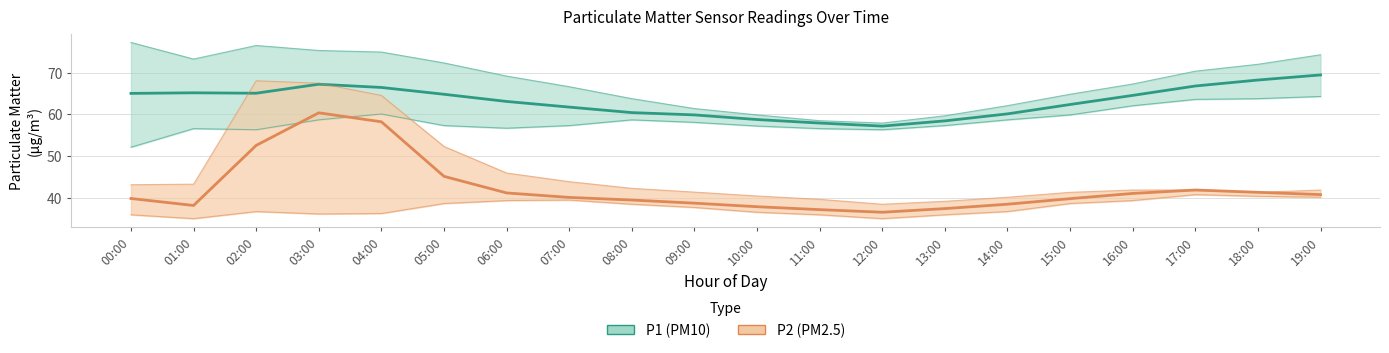

Reading left to right, list all the values displayed in this chart.

P1: 00:00=65.0	01:00=65.2	02:00=65.1	03:00=67.2	04:00=66.5	05:00=64.8	06:00=63.1	07:00=61.8	08:00=60.4	09:00=59.9	10:00=58.8	11:00=57.9	12:00=57.2	13:00=58.5	14:00=60.1	15:00=62.4	16:00=64.5	17:00=66.8	18:00=68.2	19:00=69.5
P1_upper: 00:00=77.2	01:00=73.2	02:00=76.5	03:00=75.3	04:00=74.9	05:00=72.3	06:00=69.2	07:00=66.6	08:00=63.8	09:00=61.4	10:00=59.9	11:00=58.5	12:00=57.9	13:00=59.7	14:00=62.1	15:00=64.8	16:00=67.3	17:00=70.3	18:00=72.0	19:00=74.3
P1_lower: 00:00=52.1	01:00=56.6	02:00=56.3	03:00=58.7	04:00=60.1	05:00=57.3	06:00=56.7	07:00=57.3	08:00=58.7	09:00=58.1	10:00=57.2	11:00=56.6	12:00=56.3	13:00=57.3	14:00=58.7	15:00=59.9	16:00=62.1	17:00=63.6	18:00=63.8	19:00=64.3
P2: 00:00=39.9	01:00=38.2	02:00=52.6	03:00=60.4	04:00=58.2	05:00=45.2	06:00=41.2	07:00=40.1	08:00=39.5	09:00=38.8	10:00=37.9	11:00=37.2	12:00=36.6	13:00=37.5	14:00=38.5	15:00=39.8	16:00=41.1	17:00=41.9	18:00=41.4	19:00=40.8
P2_upper: 00:00=43.2	01:00=43.3	02:00=68.0	03:00=67.5	04:00=64.5	05:00=52.3	06:00=46.0	07:00=43.9	08:00=42.3	09:00=41.4	10:00=40.5	11:00=39.7	12:00=38.5	13:00=39.2	14:00=40.2	15:00=41.4	16:00=41.9	17:00=41.9	18:00=41.4	19:00=41.9
P2_lower: 00:00=36.0	01:00=35.0	02:00=36.8	03:00=36.2	04:00=36.3	05:00=38.7	06:00=39.4	07:00=39.5	08:00=38.5	09:00=37.7	10:00=36.6	11:00=36.0	12:00=35.0	13:00=36.0	14:00=36.8	15:00=38.7	16:00=39.4	17:00=40.8	18:00=40.4	19:00=40.2